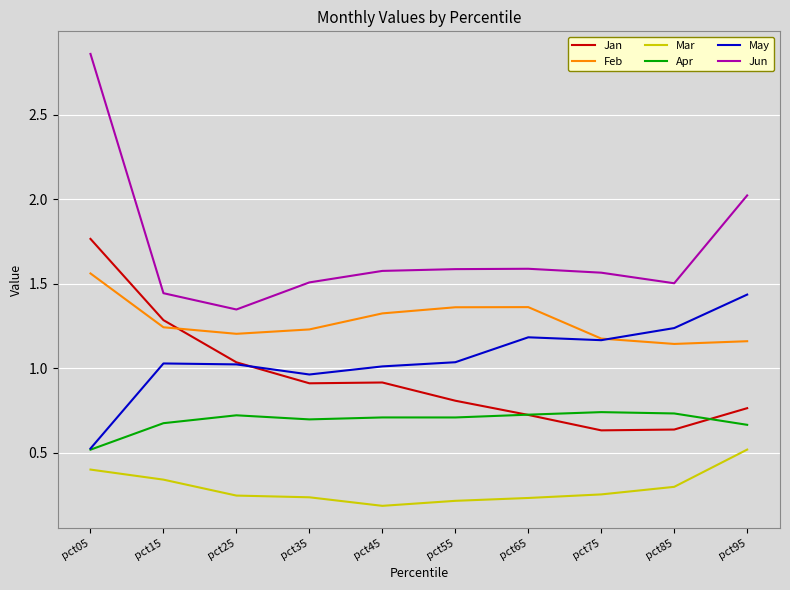

Which series has the largest total across all categories?

Jun